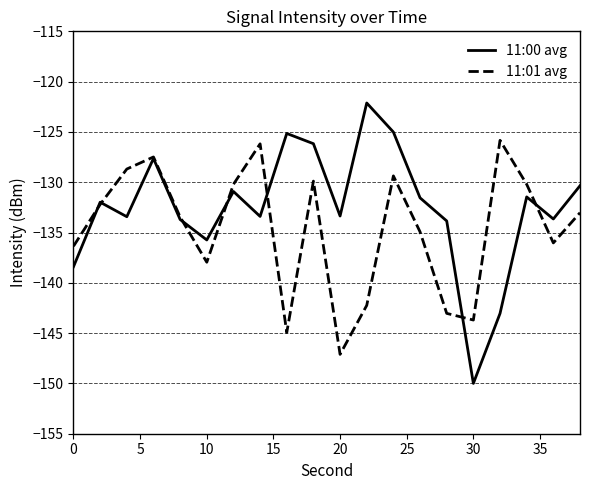

Which series has the largest total across all categories?

11:00 avg